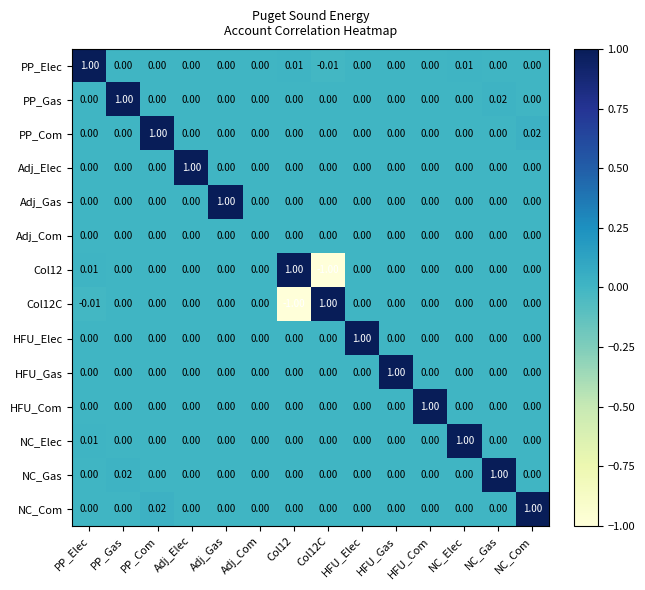

Which has a higher value, HFU_Elec or NC_Gas?

HFU_Elec